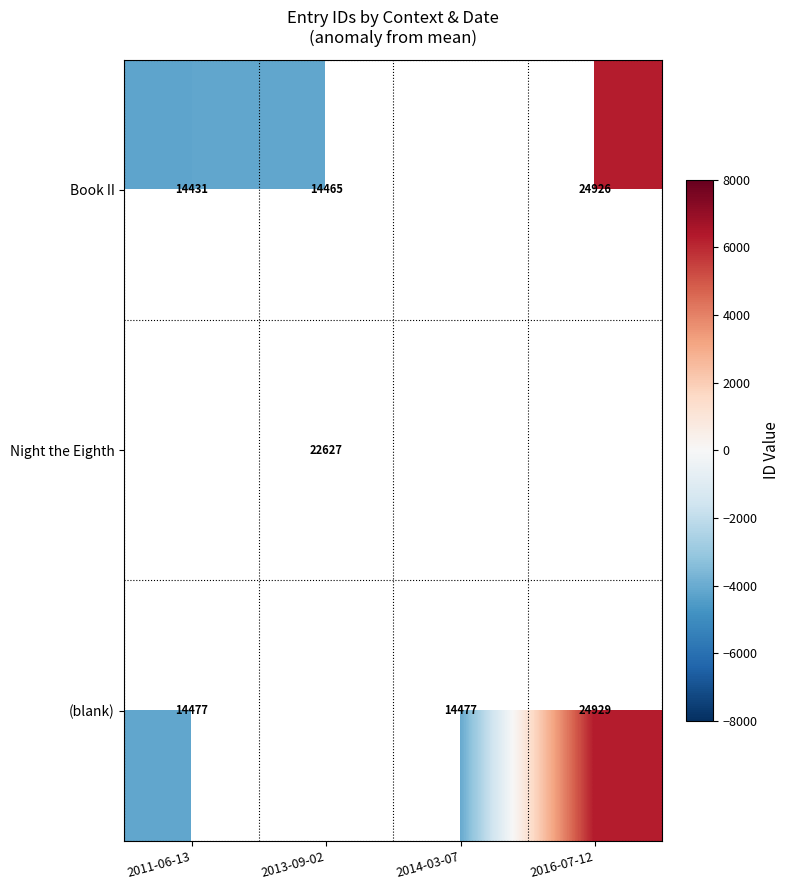

Is the value of Book II at 2016-07-12 greater than the value of (blank) at 2016-07-12?

No